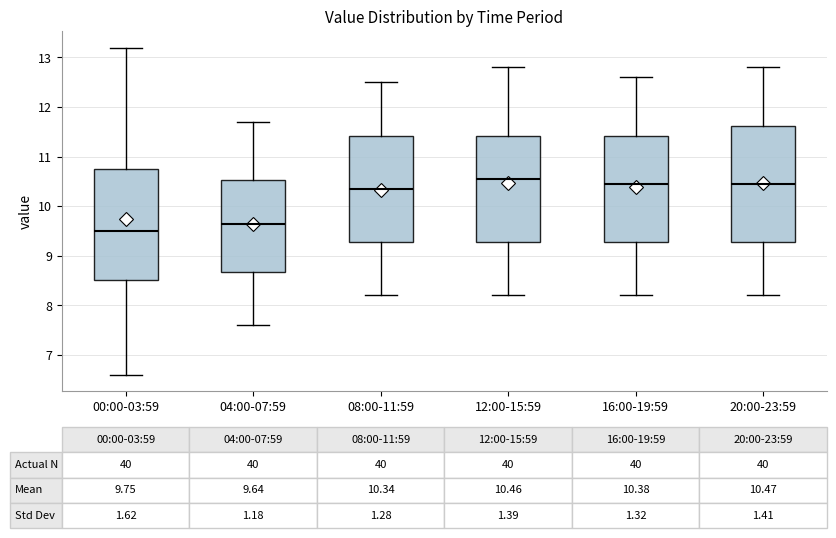

Comparing the boxes themselves (not the whiskers), which one is the tallest?

20:00-23:59